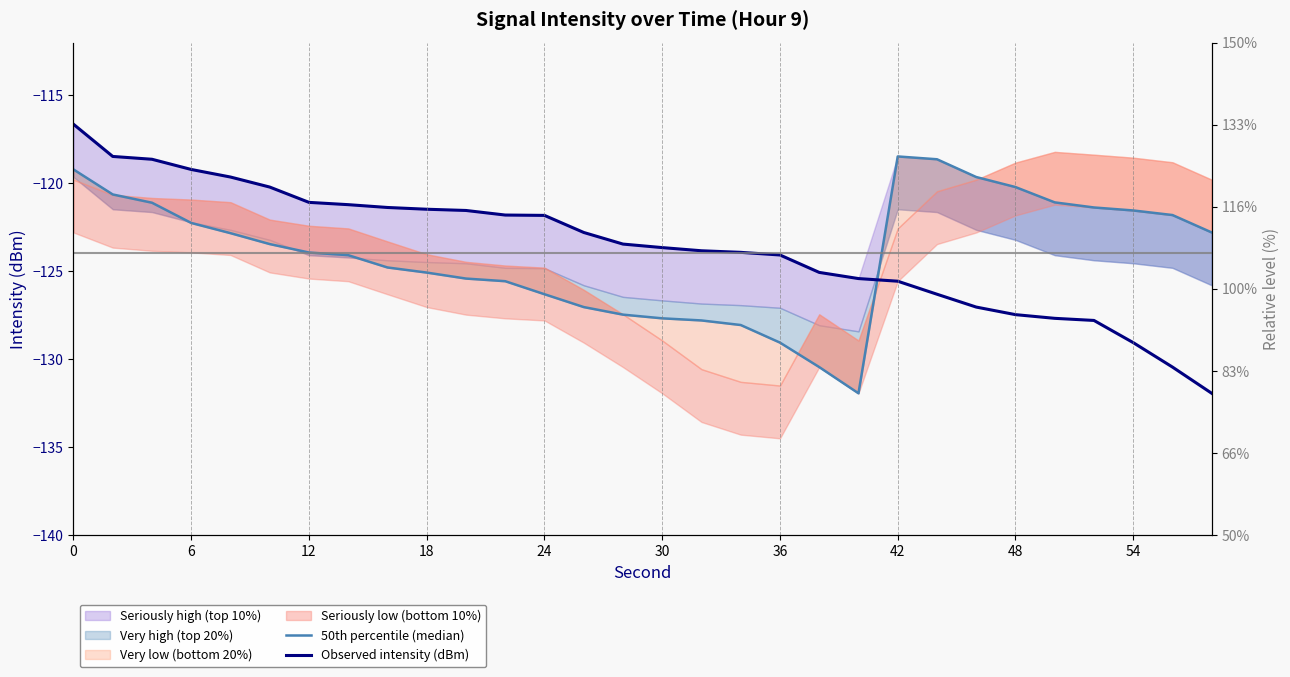

Is the value of Observed intensity (dBm) at 22 greater than the value of 50th percentile (median) at 17?

Yes